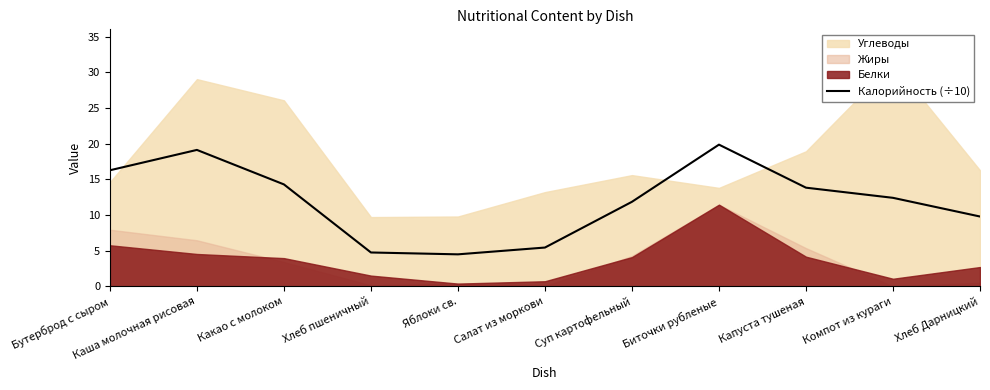

At which category does the data reach its first local peak?

Каша молочная рисовая